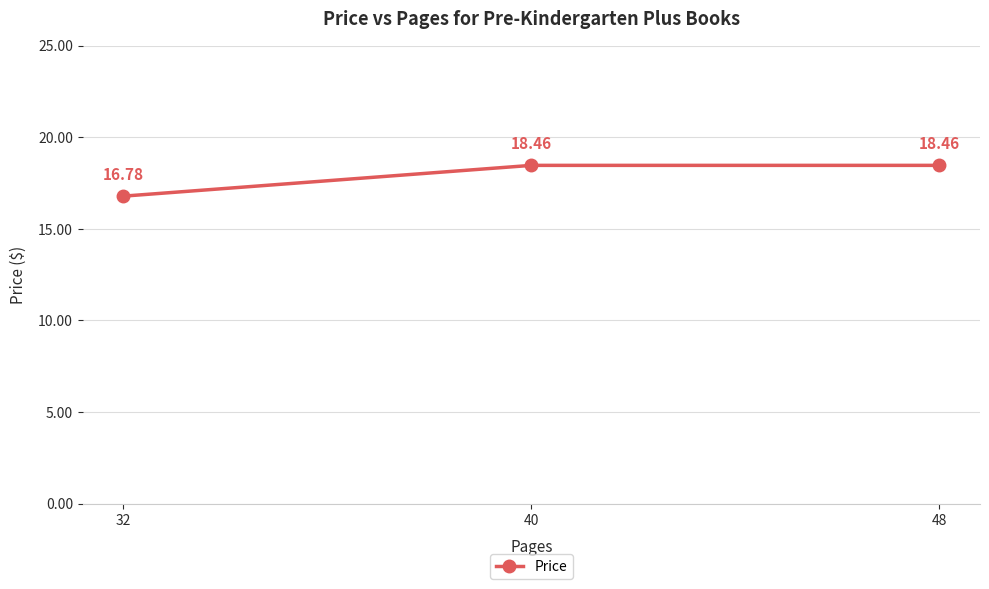

What is the ratio of the value at 48 to the value at 32?

1.1